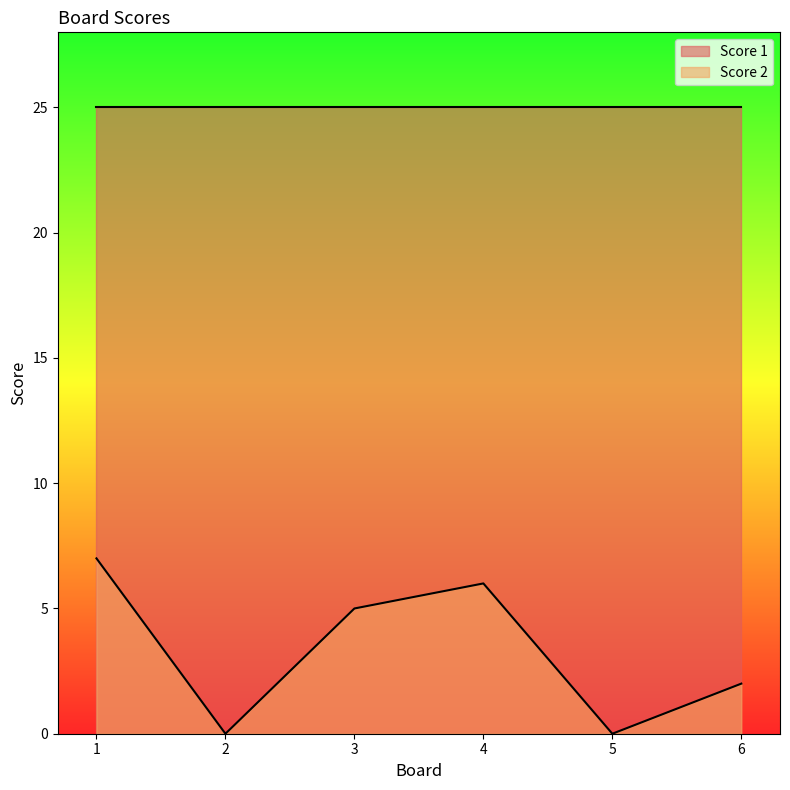

Does the chart display data point markers on the line(s)?

No